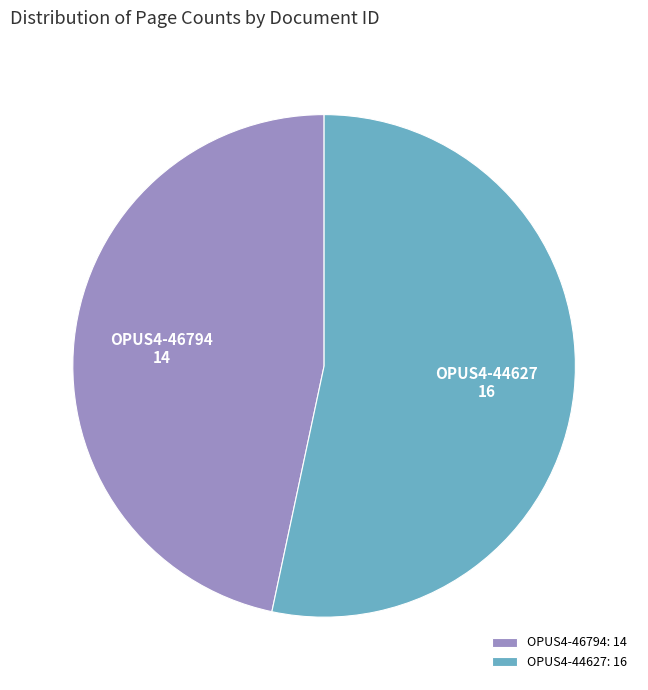

Between OPUS4-46794 and OPUS4-44627, which is larger?

OPUS4-44627